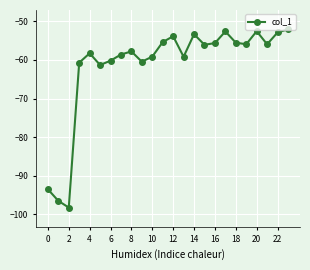

How many categories are shown in the chart?

24